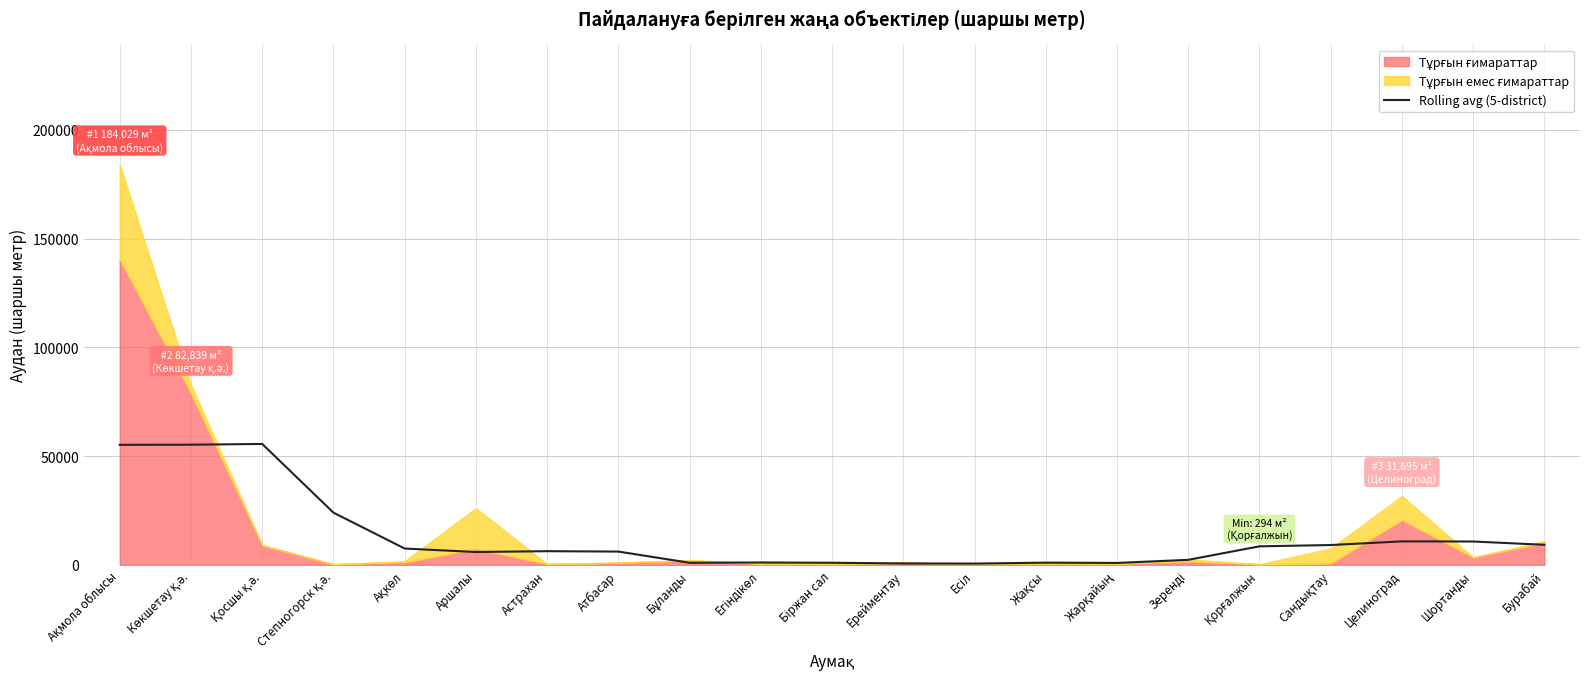

Is it true that the value at Көкшетау қ.ә. is 55241.4?

True